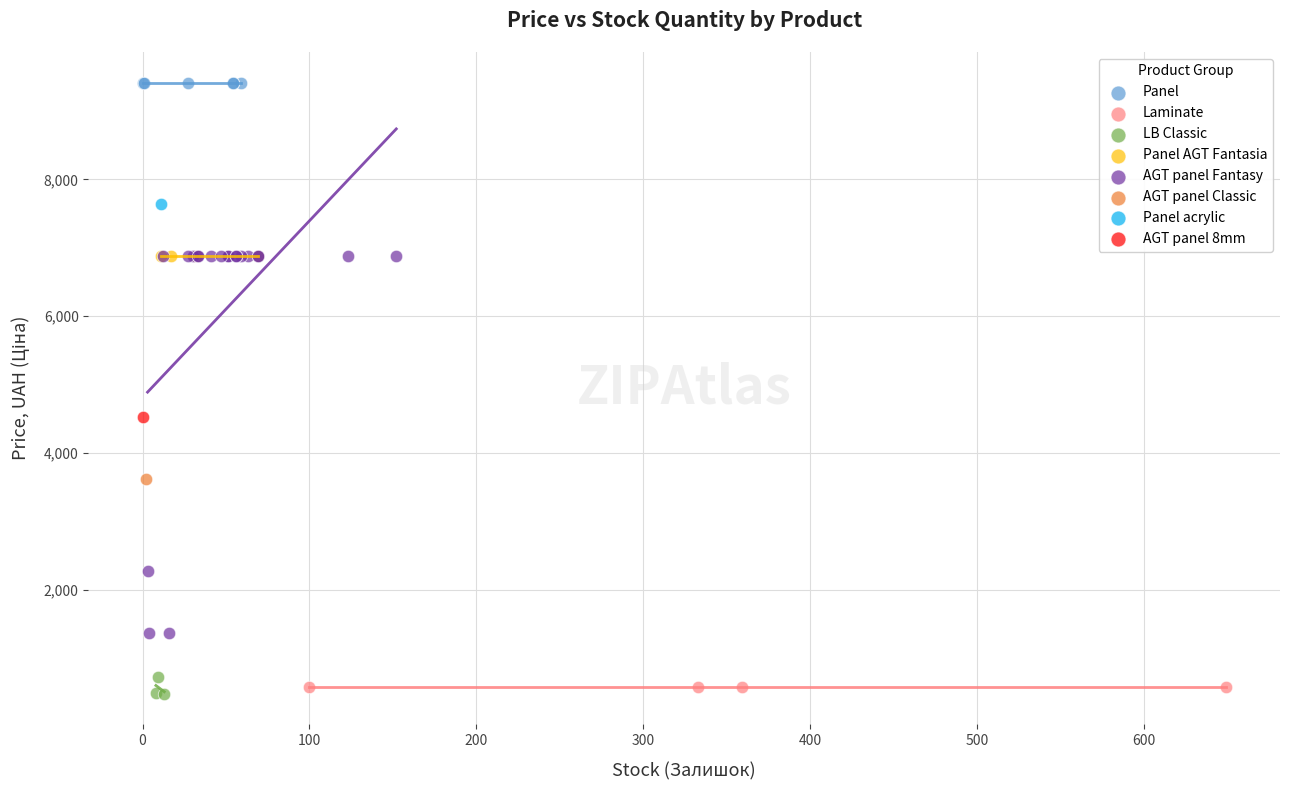

Which series reaches the maximum Y coordinate?

Panel